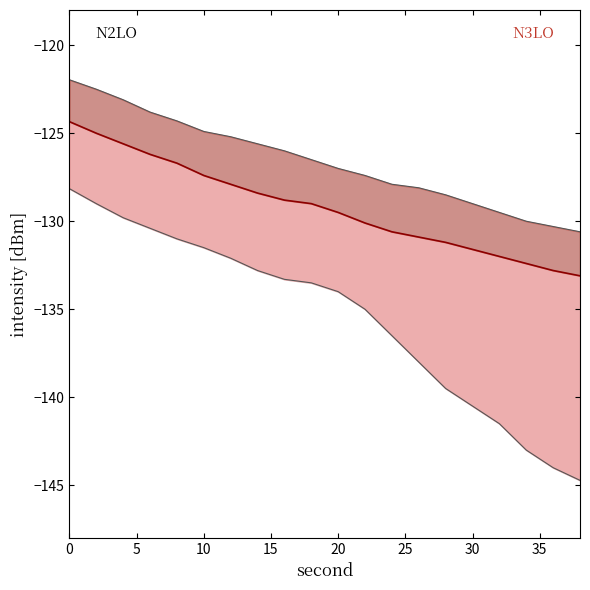

True or false: intensity_upper has a value of -129.5 at 32.

True